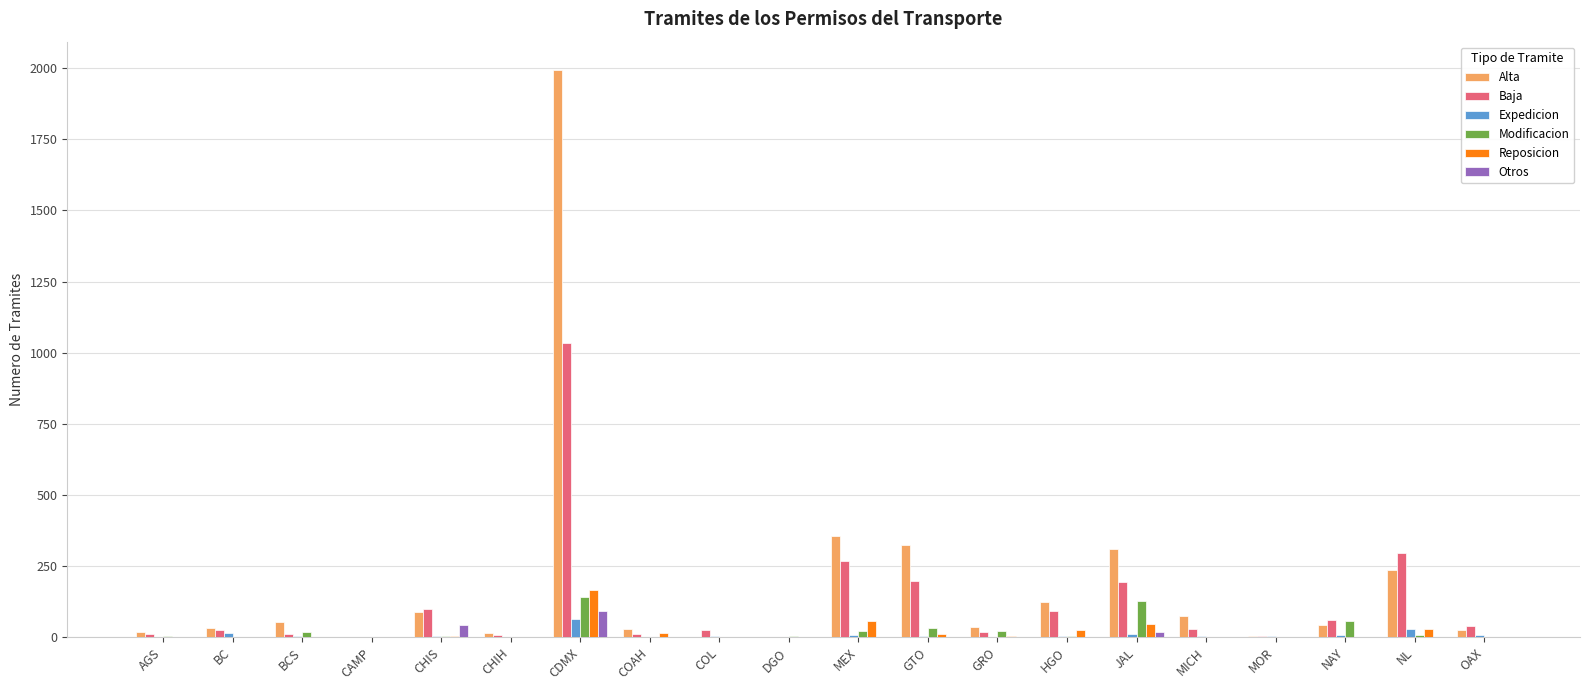

What is the difference between the Alta values at JAL and NAY?

268